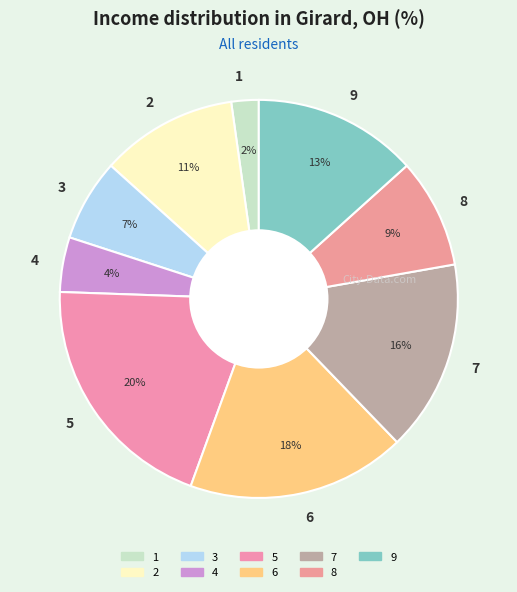

Which slice is the smallest?

1